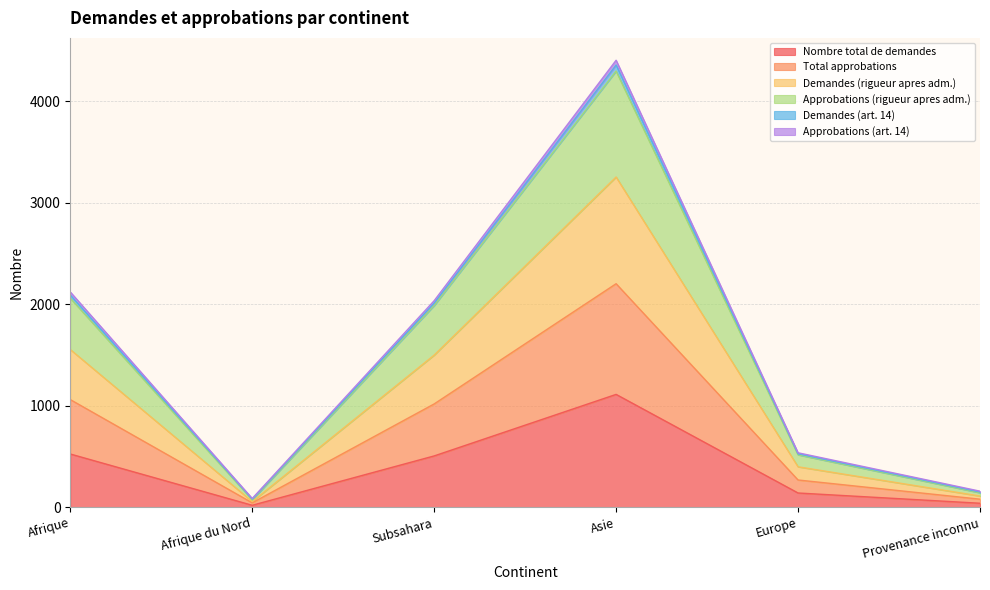

At how many categories does at least one series exceed 746?

3